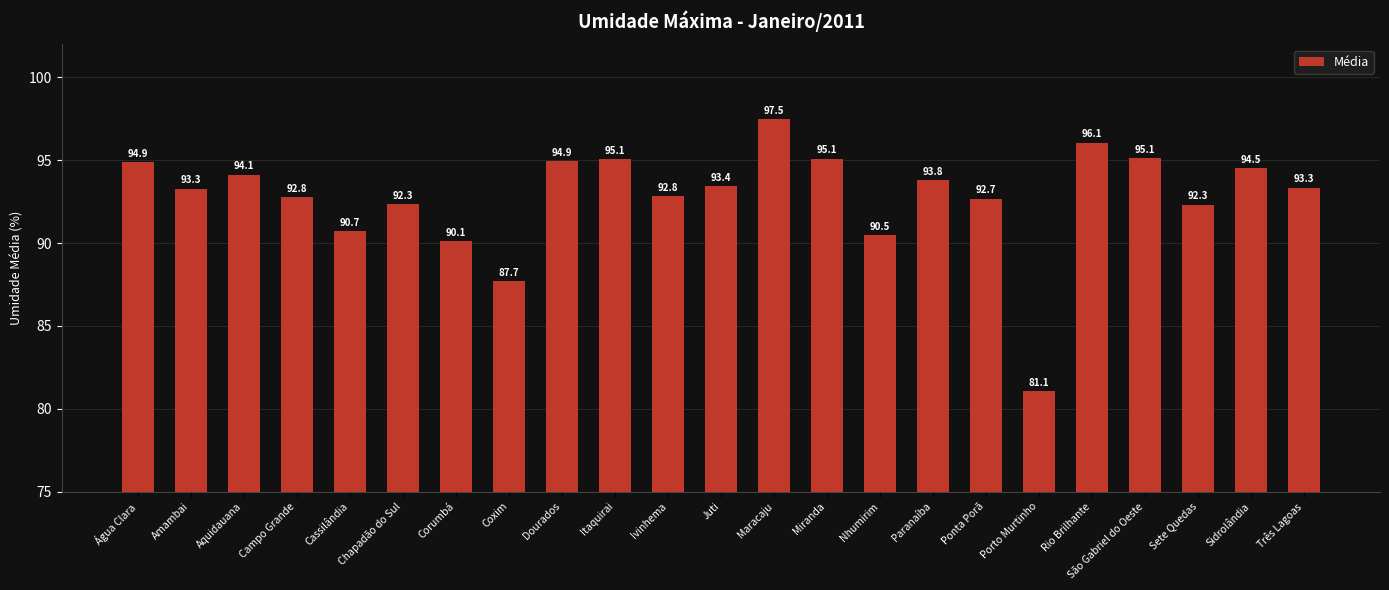

What is the change in value from Aquidauana to Corumbá?

-4.0